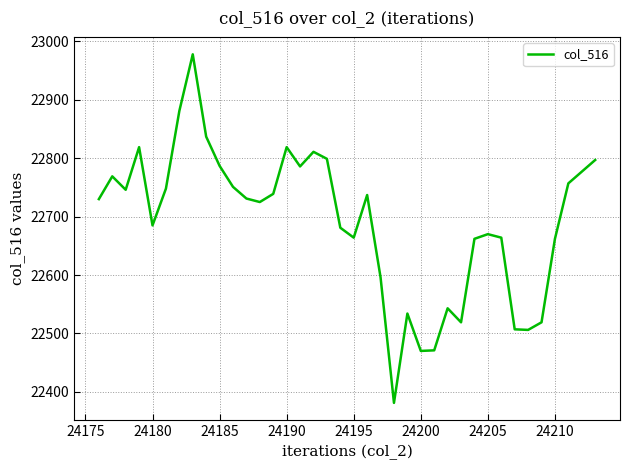

What is the difference between the maximum and minimum values?

597